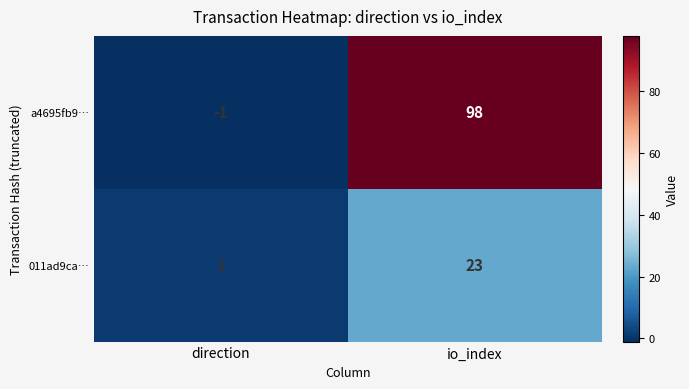

Is it true that 011ad9ca… equals 15 at io_index?

False